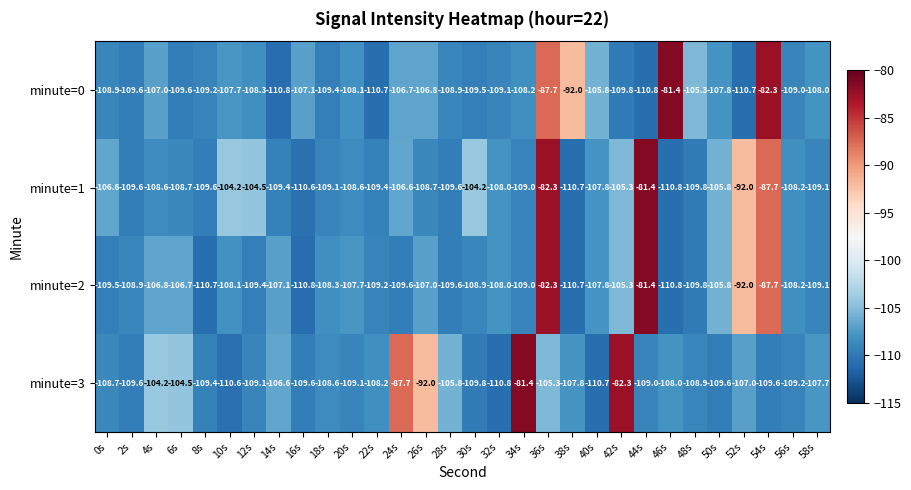

Between 2s and 34s, which series saw the biggest shift?

minute=3